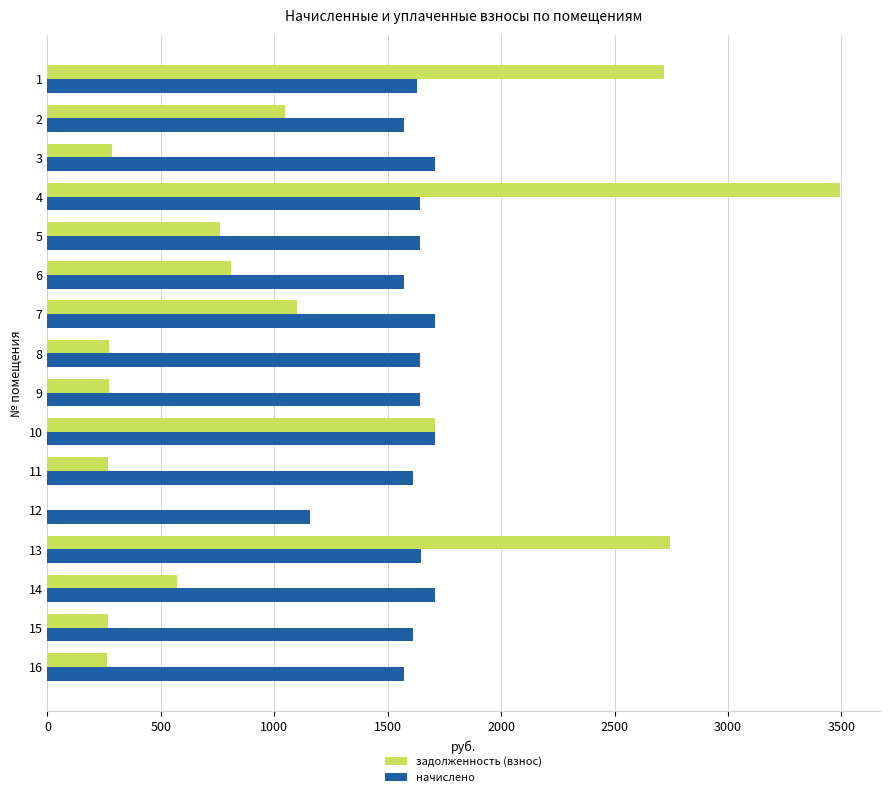

Is the value of задолженность (взнос) at 7 greater than the value of начислено at 9?

No